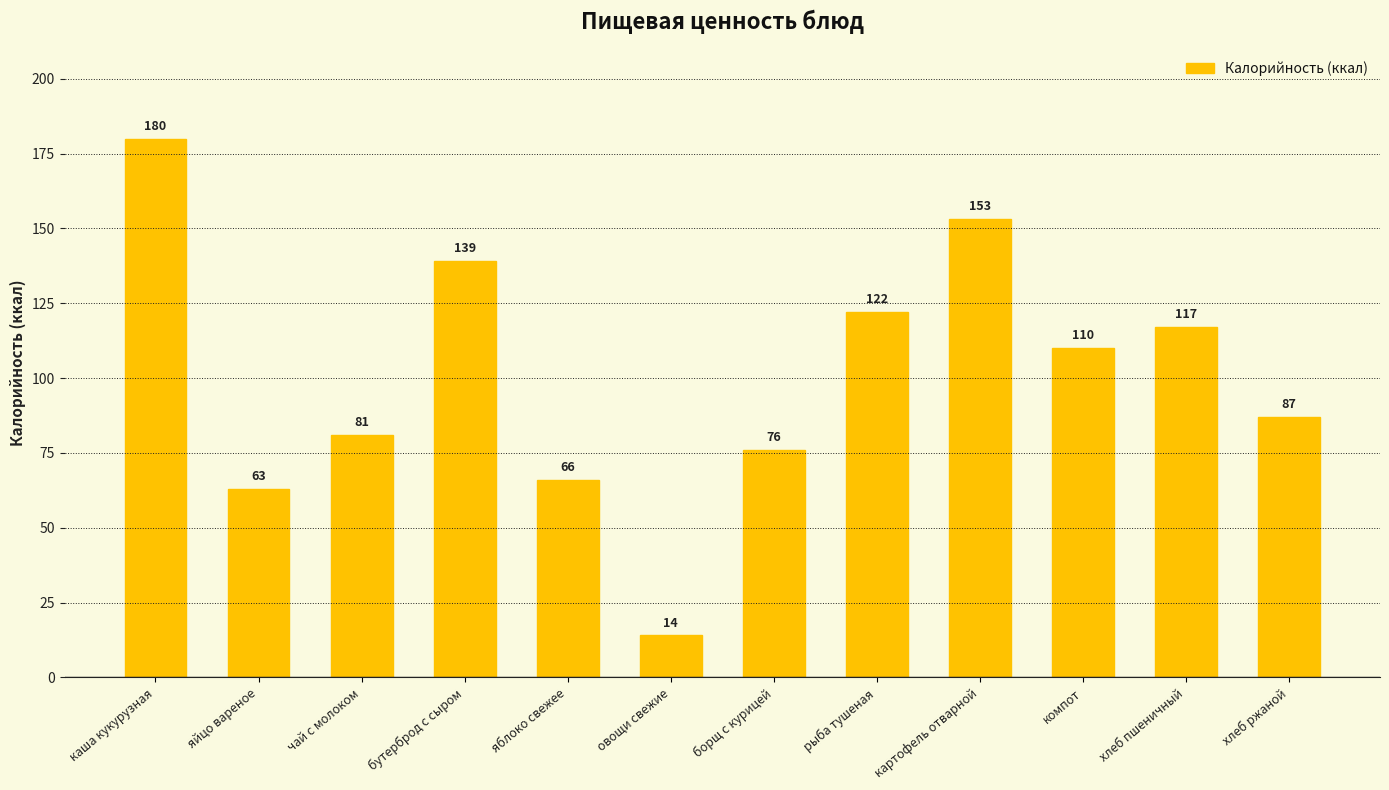

The value at картофель отварной is 227. True or false?

False